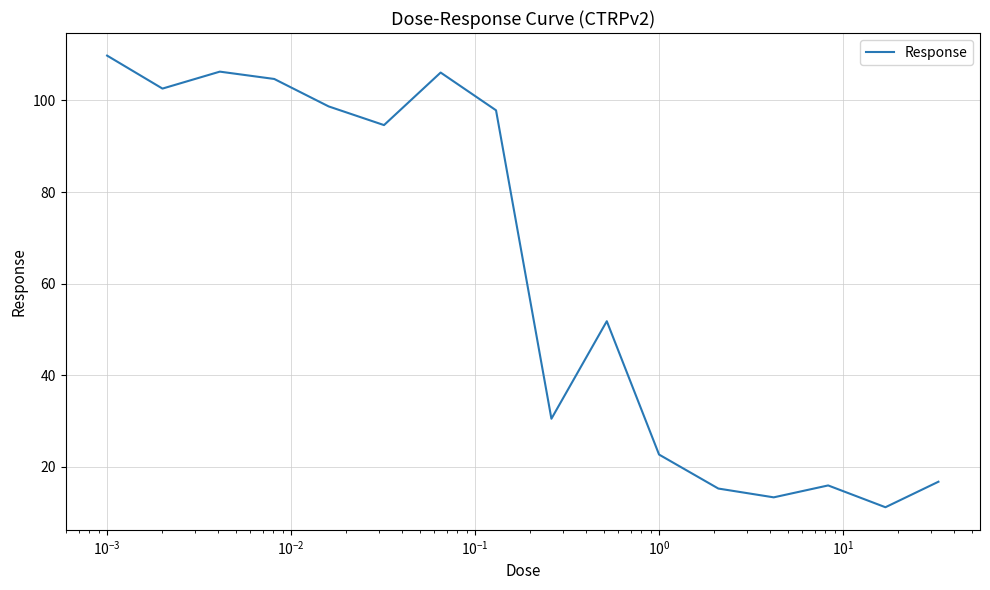

What is the average value?

62.4